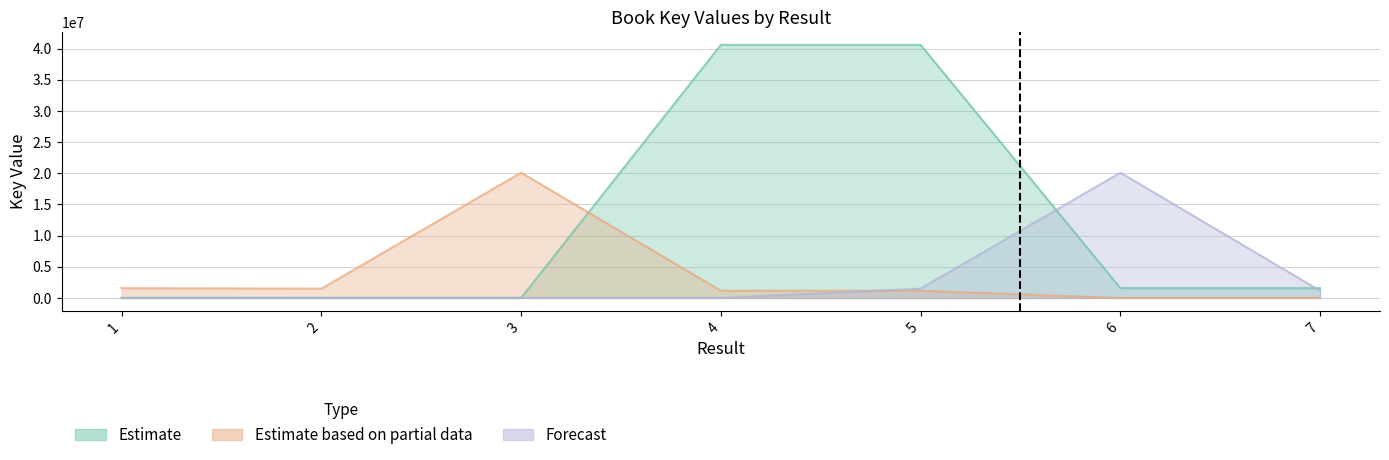

Which series has the largest total across all categories?

Estimate